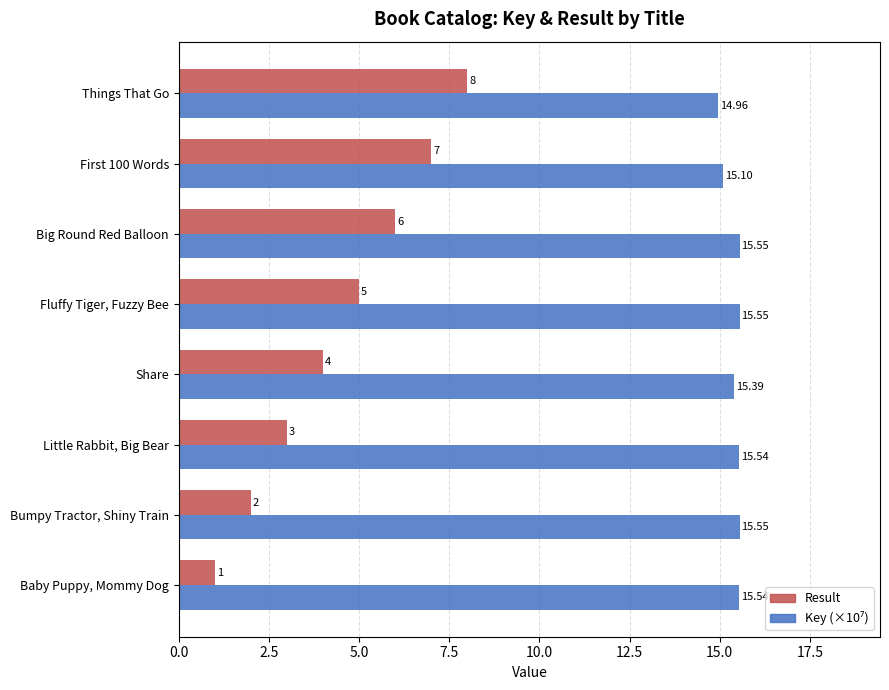

Which category has the lowest value across all series?

Baby Puppy, Mommy Dog